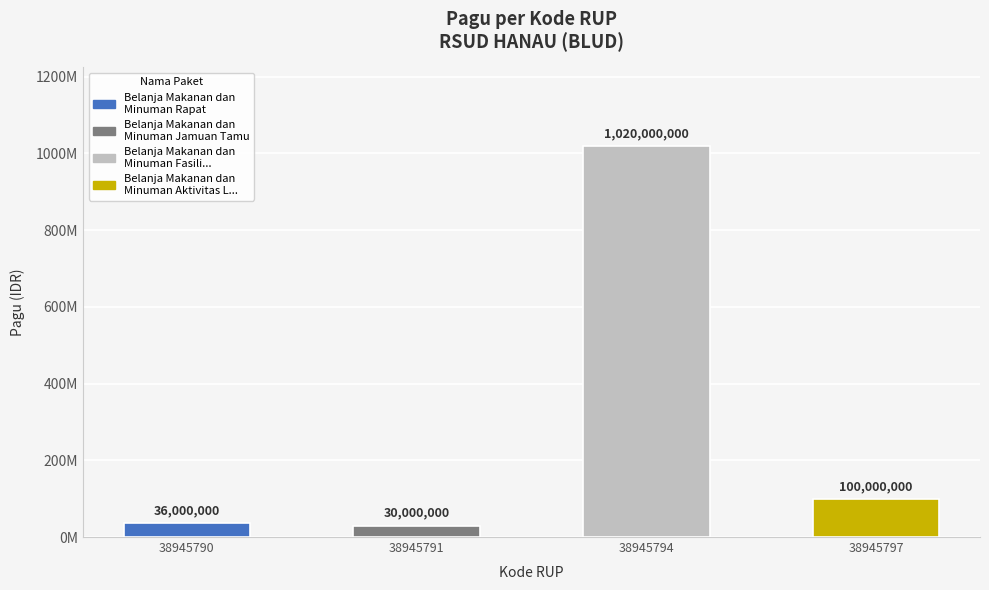

Reading left to right, what are all the values shown in this chart?

38945790=36000000	38945791=30000000	38945794=1020000000	38945797=100000000